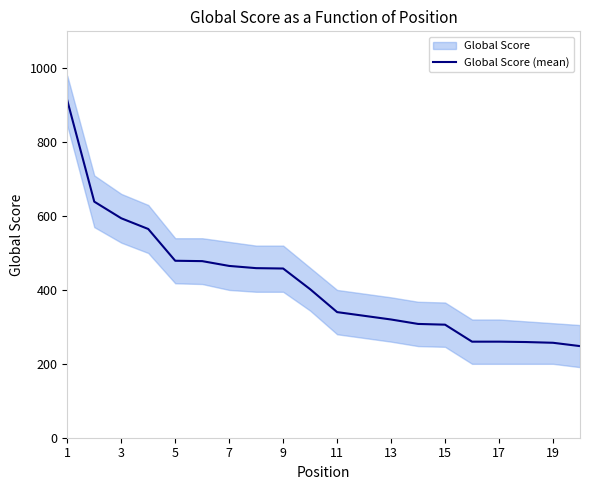

The value of Global Score (mean) at 19 is 257. True or false?

True